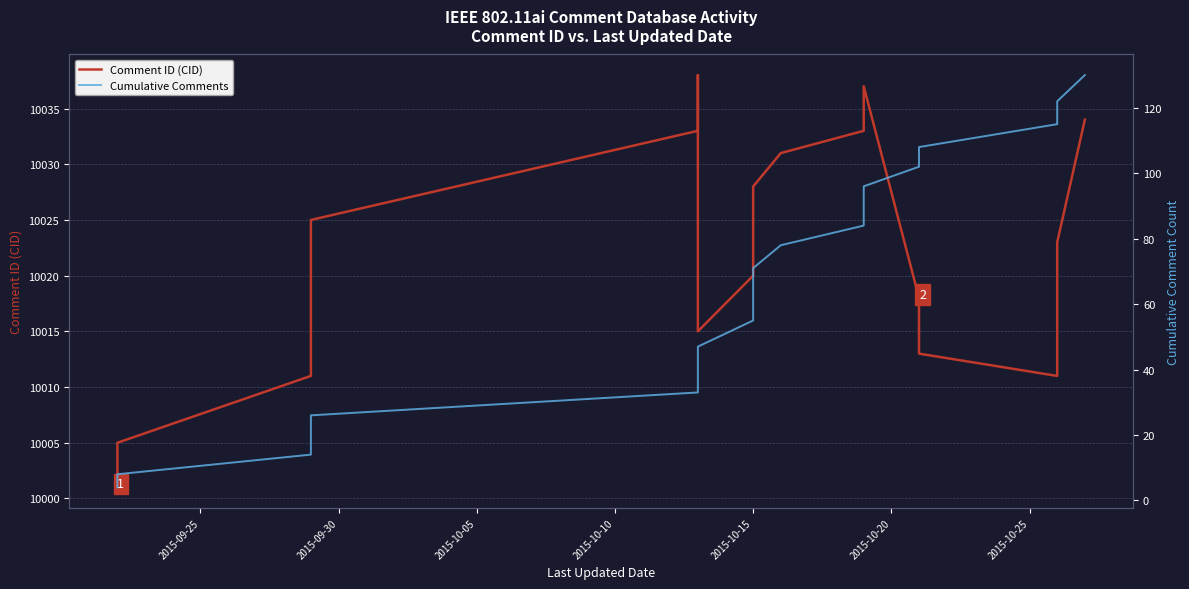

What is the highest value of the Comment ID (CID) series?

10038